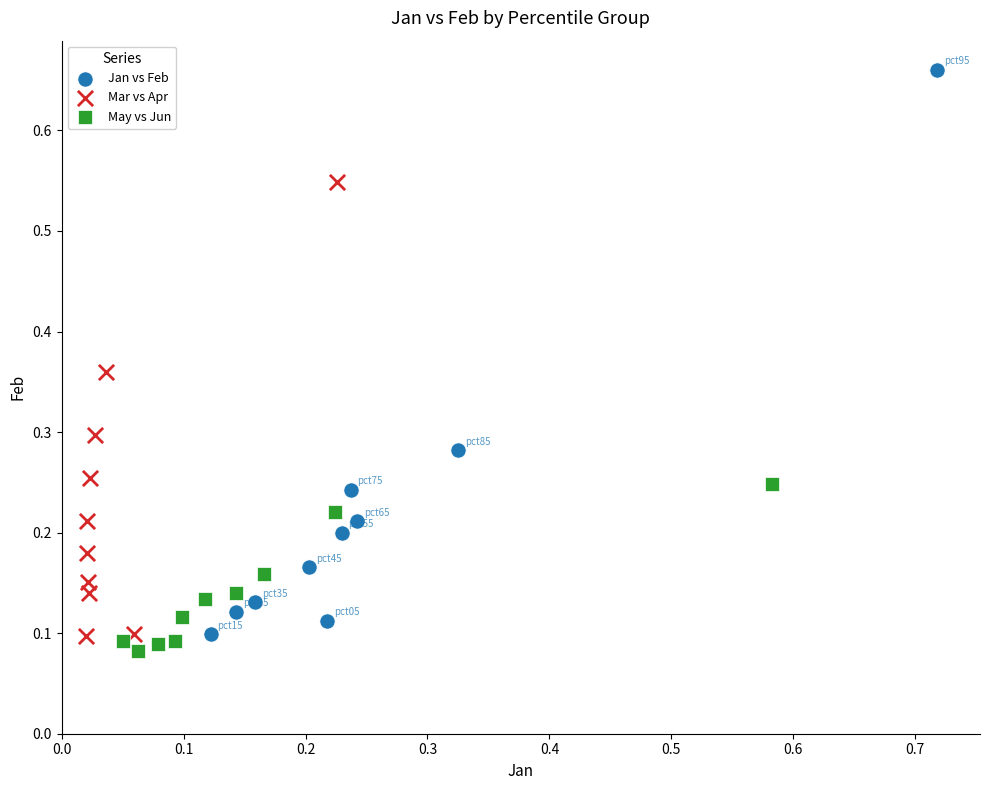

Which series reaches the maximum Y coordinate?

Jan vs Feb